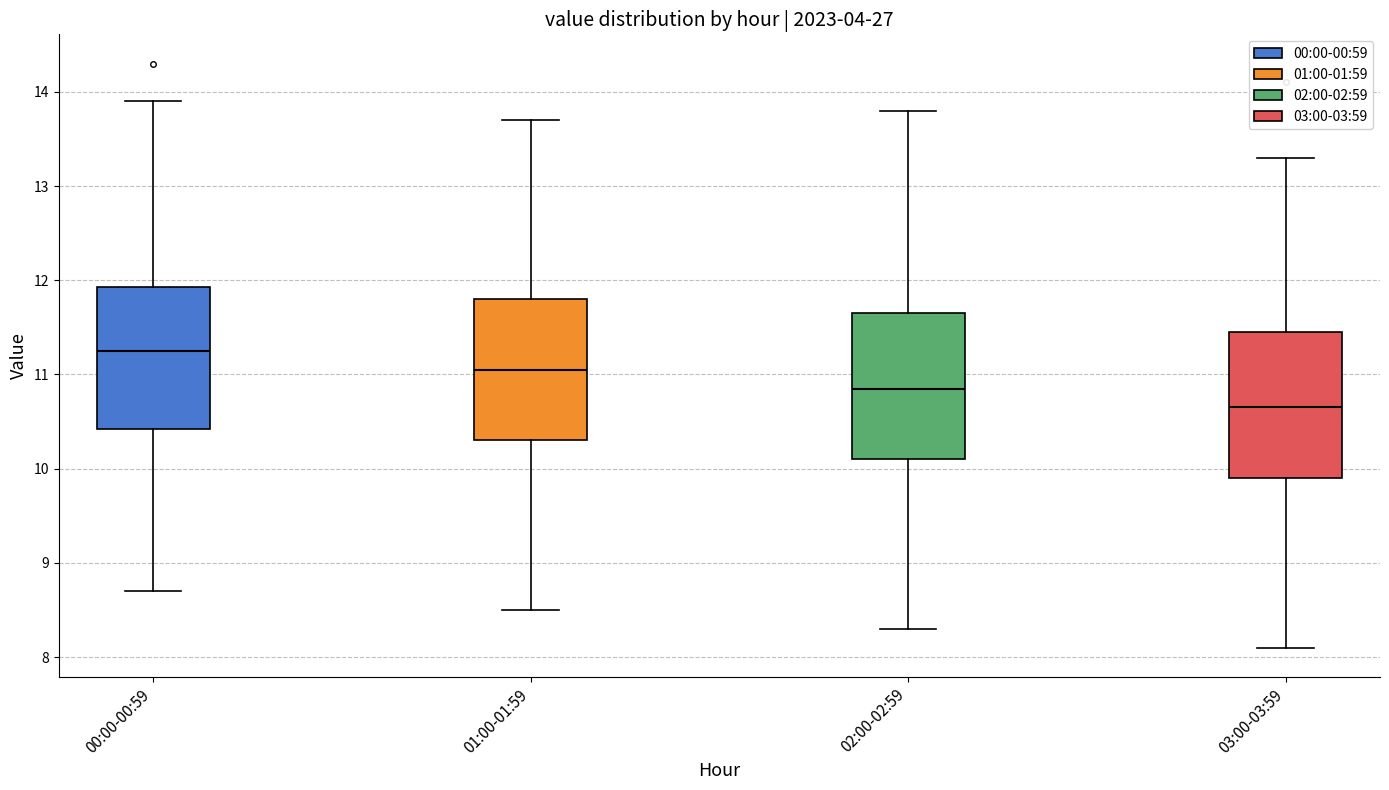

Where does the median line of the box for 01:00-01:59 sit on the y-axis? The values are not printed on the chart, so give them approximately, as read against the axis.

11.1